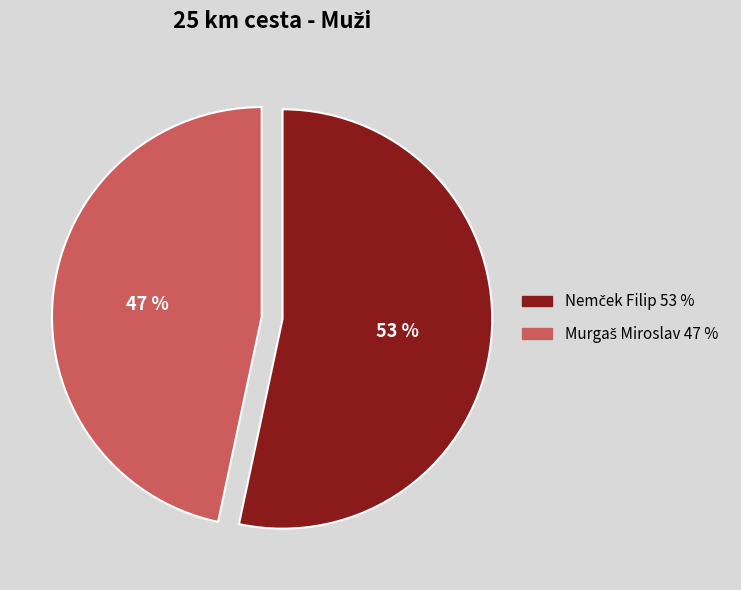

Is there a majority slice in this chart?

Yes